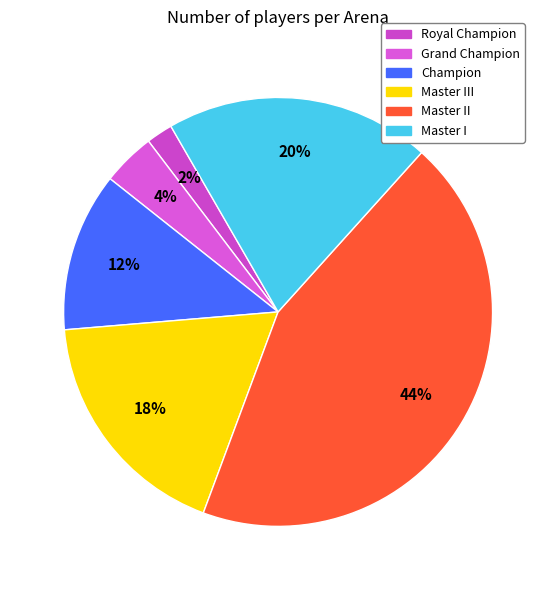

How many segments does this pie chart have?

6